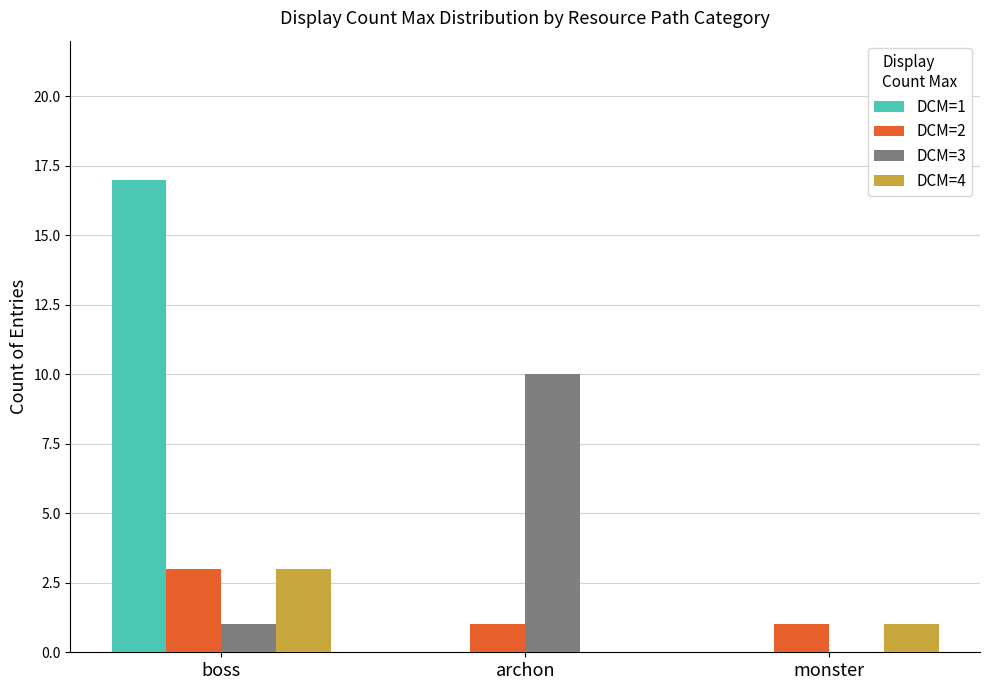

What are all the series names shown in the legend?

DCM=1, DCM=2, DCM=3, DCM=4